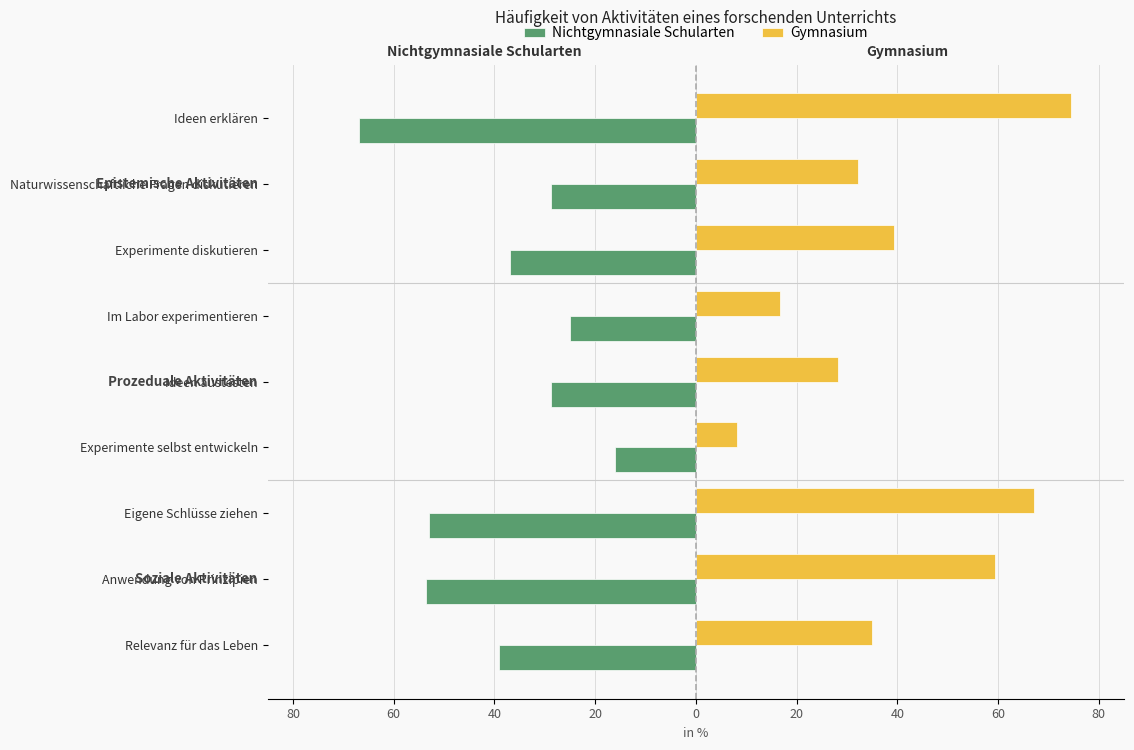

What are all the series names shown in the legend?

Nichtgymnasiale Schularten, Gymnasium